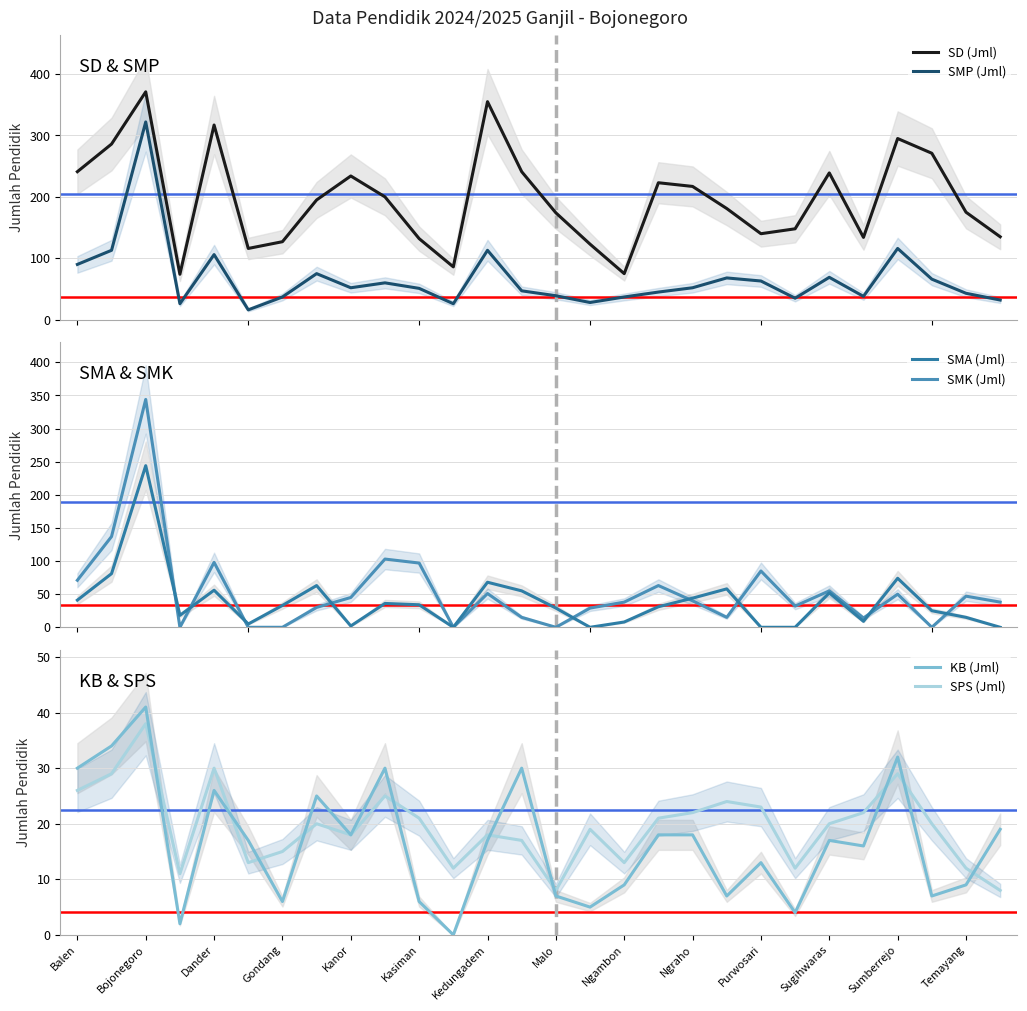

True or false: KB (Jml) has a value of 5 at Ngraho.

False